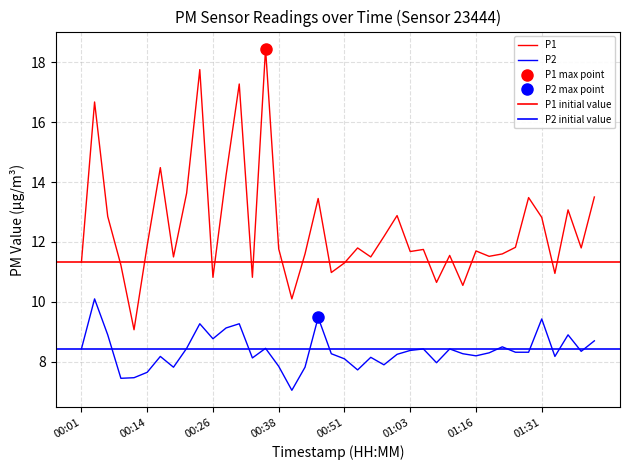

At which category is the sum across all series the highest?

00:23